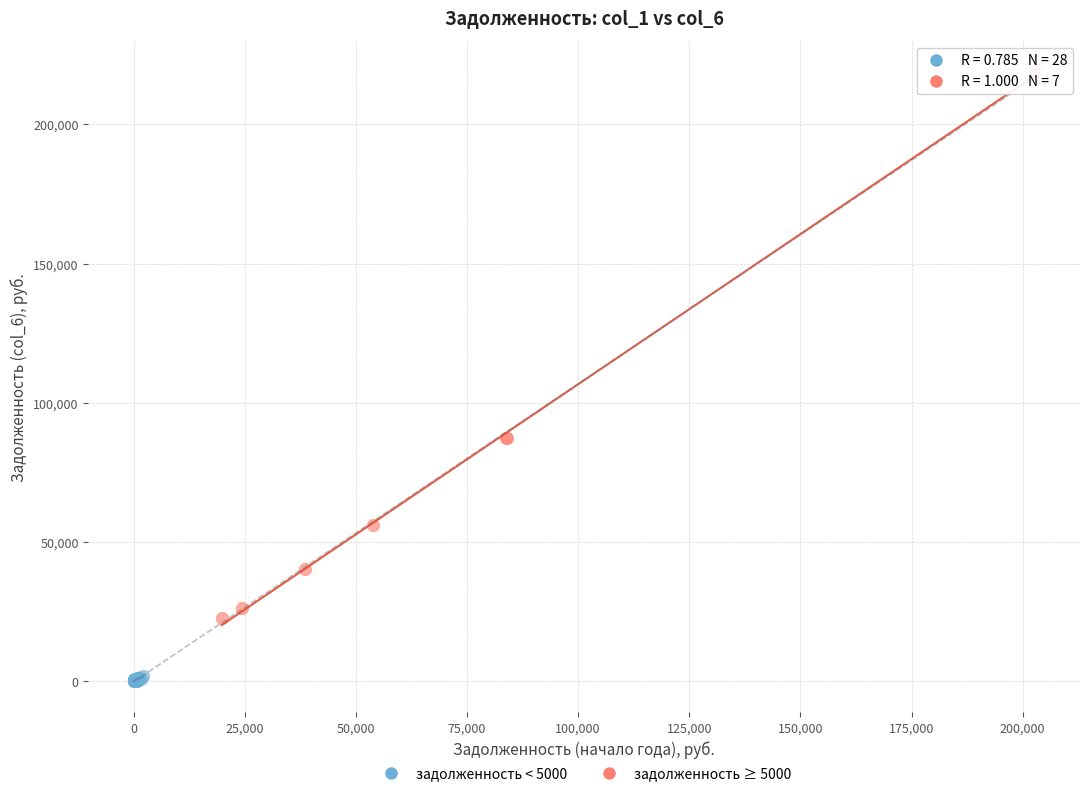

Which series contains the highest Y value?

задолженность ≥ 5000